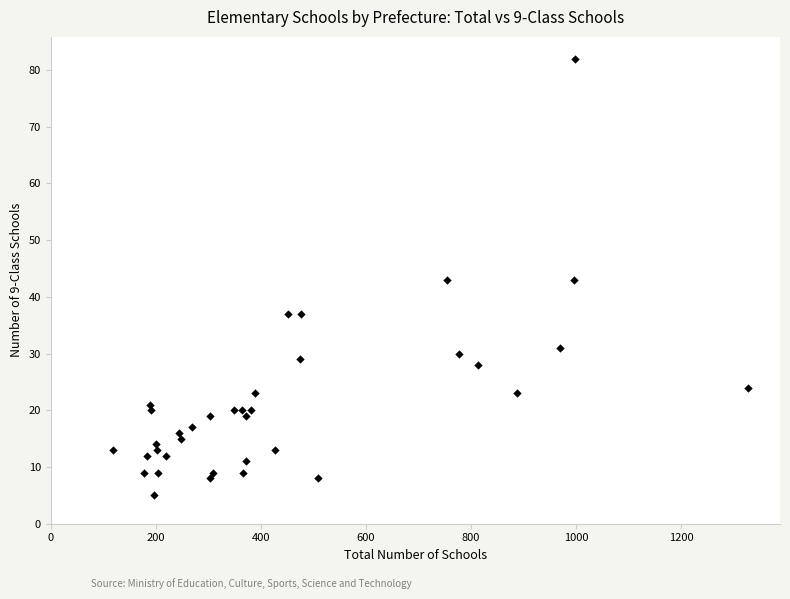

What is the range of Y values (max minus min)?

77